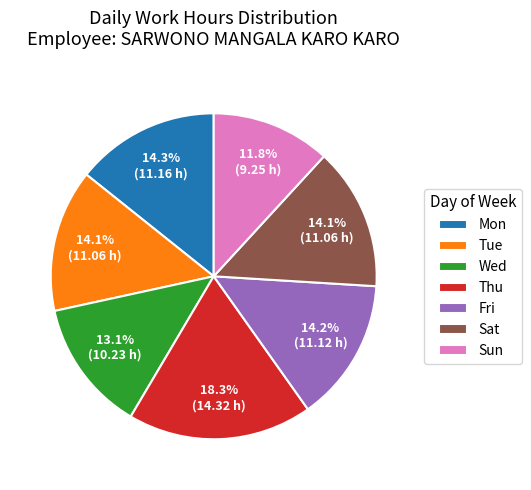

What percentage is the Fri slice, to the nearest percent?

14%